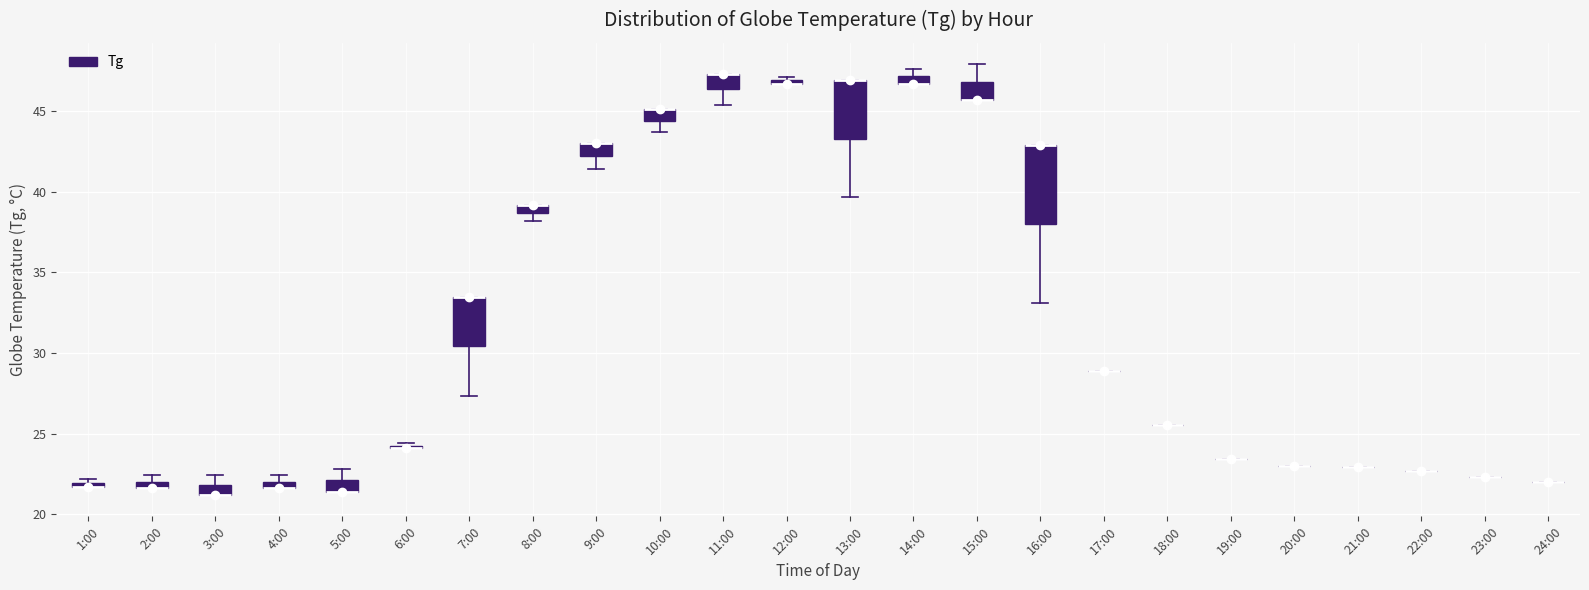

Comparing the boxes themselves (not the whiskers), which one is the tallest?

16:00